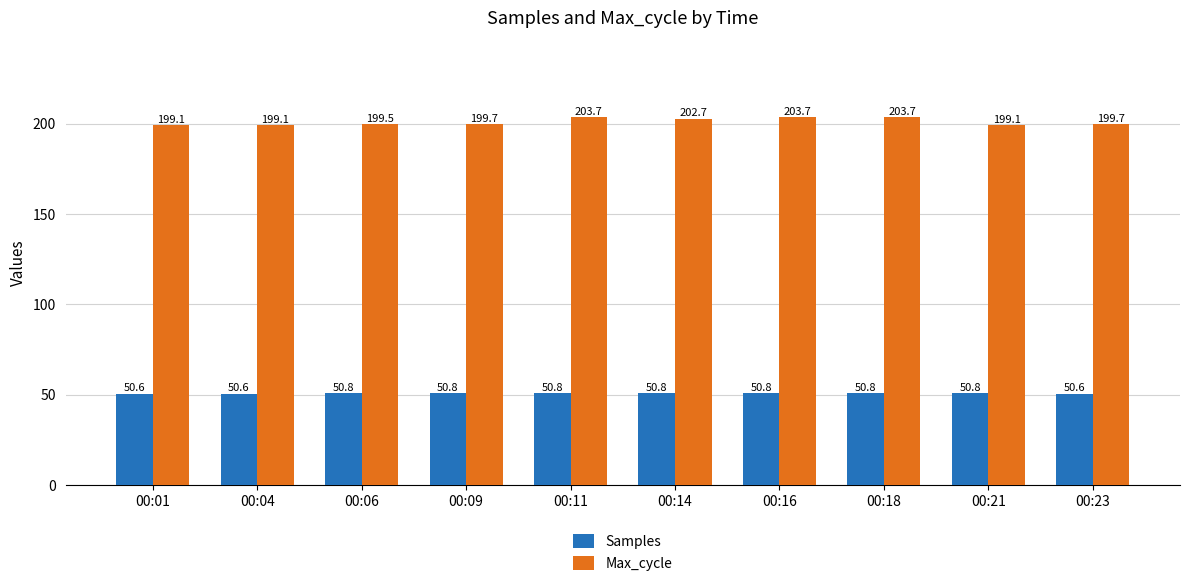

Count the number of data series in this chart.

2